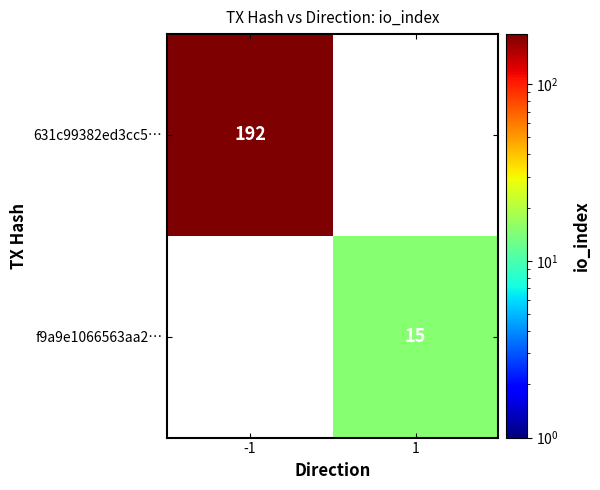

True or false: f9a9e1066563aa2… has a value of 15 at 1.

True